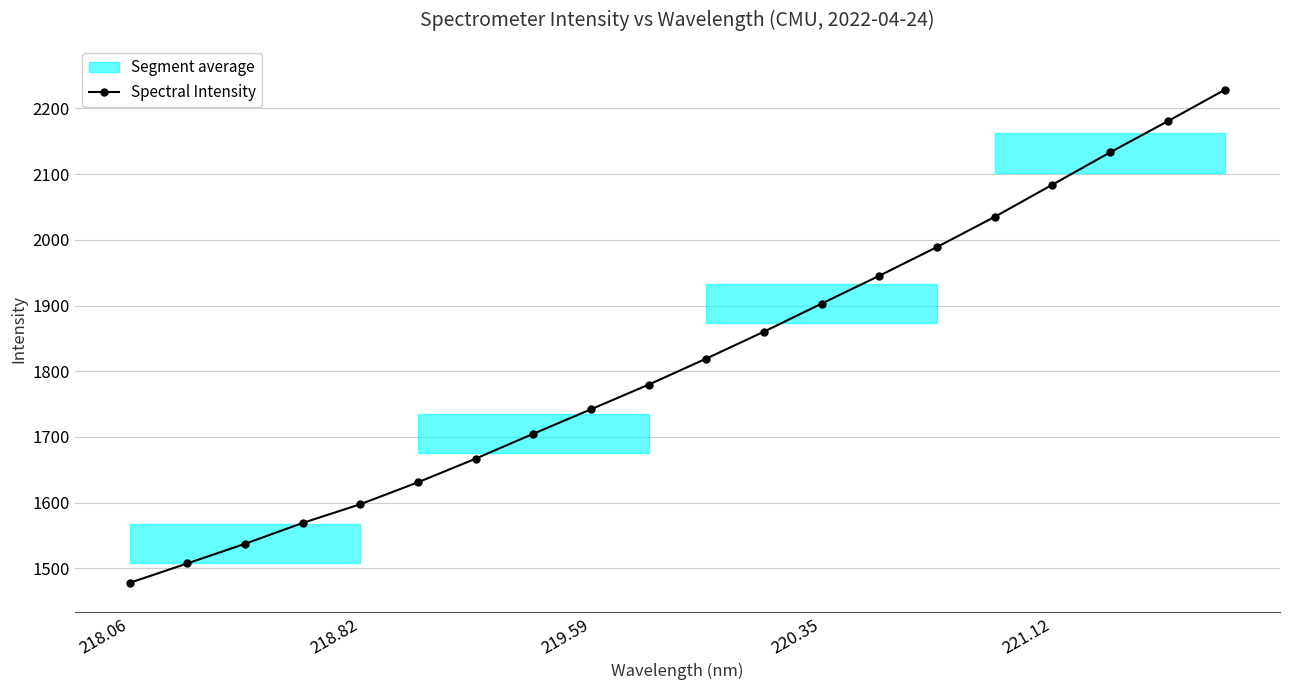

What is the value of the 17th point from the left?

2083.8